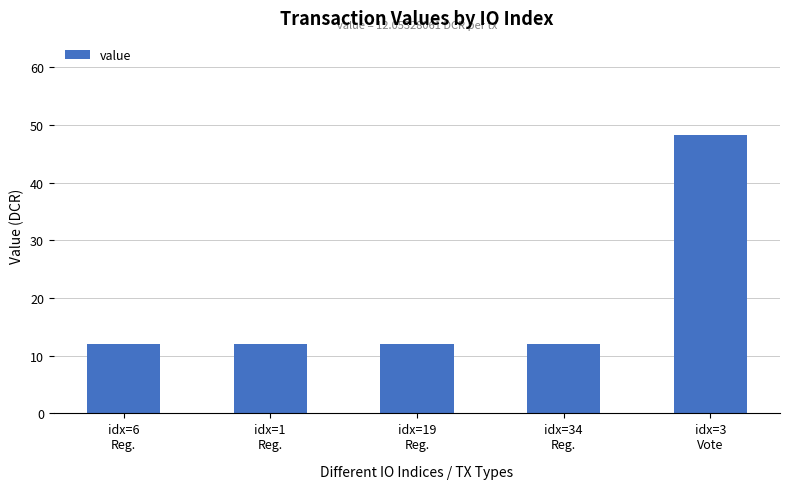

What position from the right is idx=1
Reg.?

4